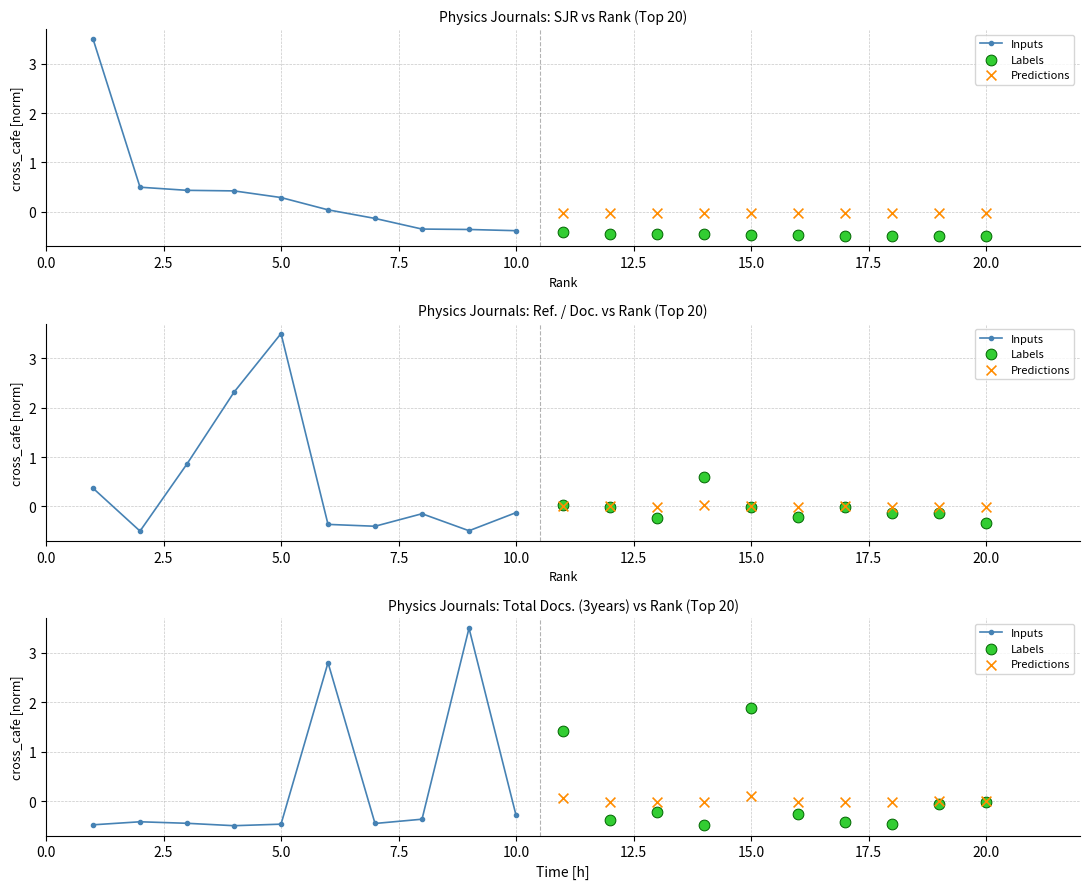

Which series has the widest spread of Y values?

Inputs